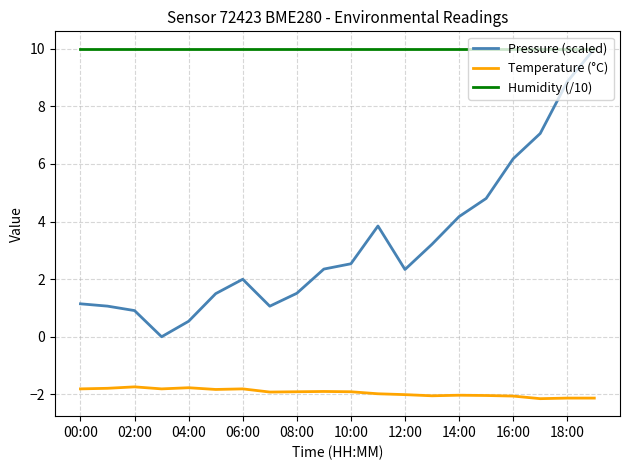

True or false: Humidity (/10) and Temperature (°C) cross at least once.

False